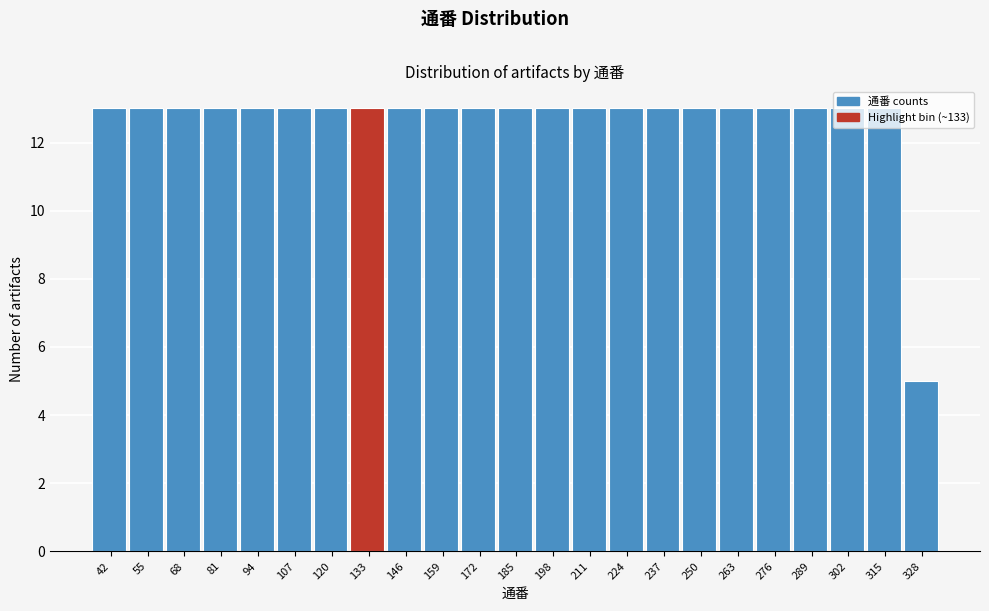

What is the difference between the maximum and minimum values?

8